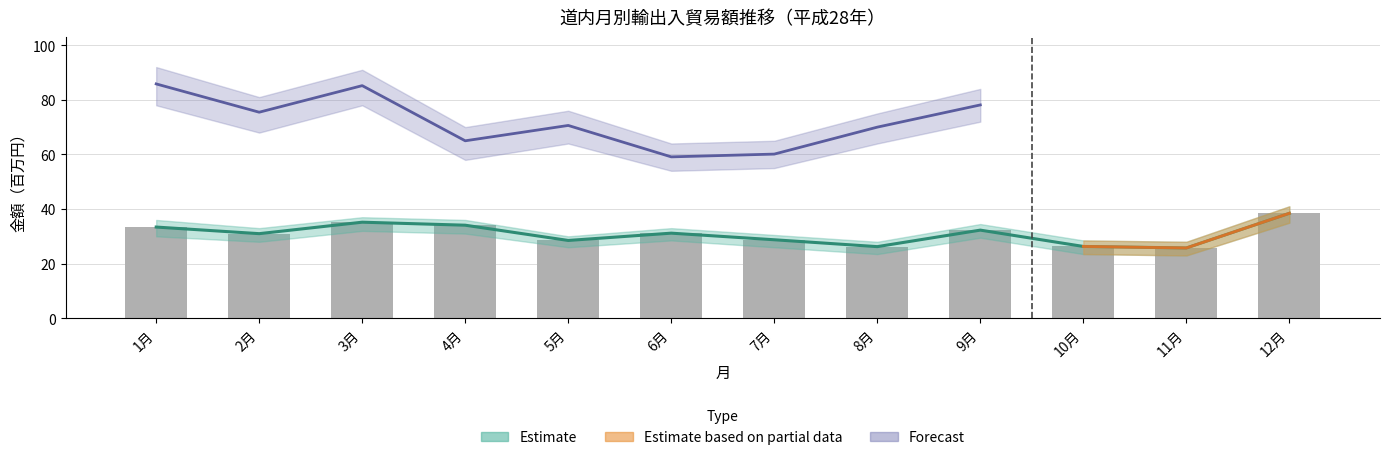

What is the difference between the maximum and minimum values?

12.7